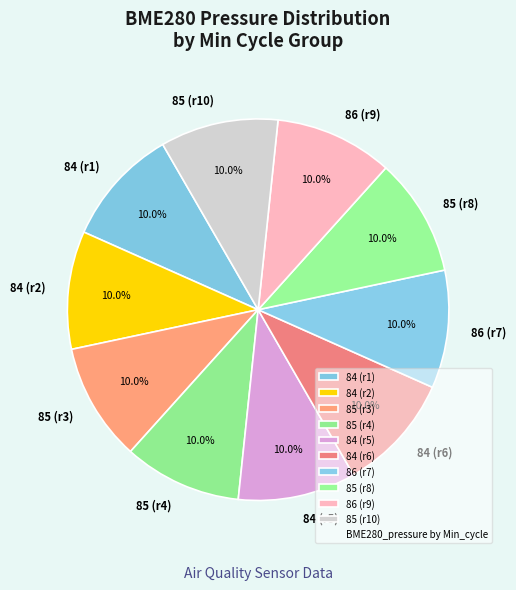

Does any single category account for the majority?

No